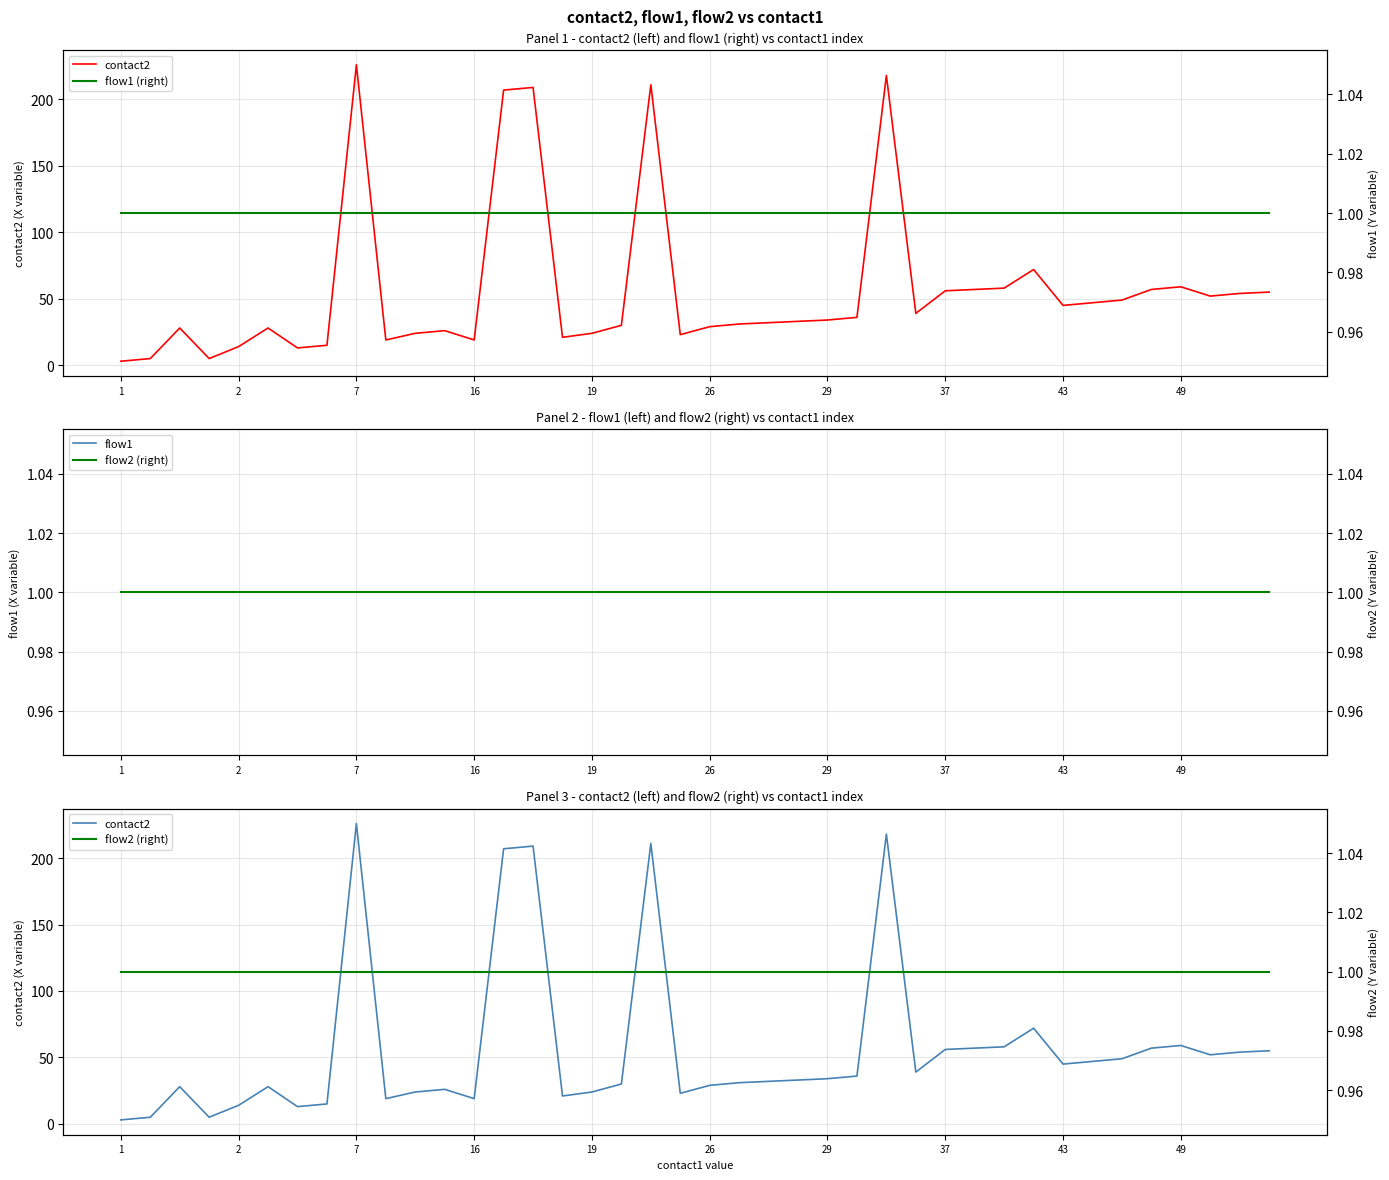

True or false: flow1 (right) has more than 1 interior local peaks.

False